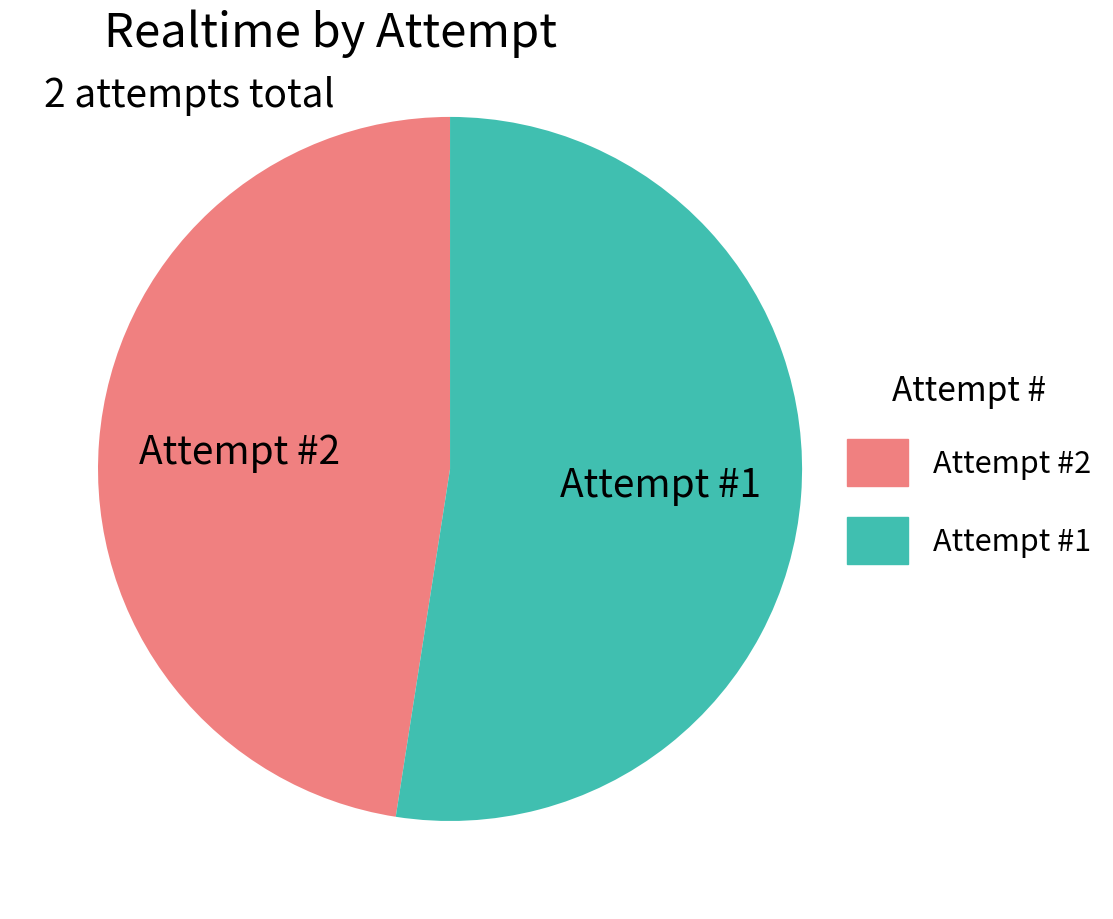

The Attempt #1 slice represents 40% of the pie. True or false?

False